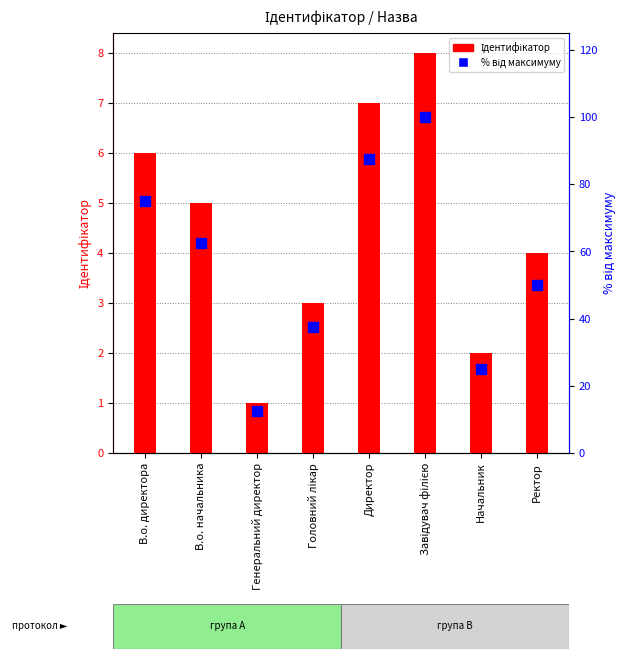

What is the sum of all Ідентифікатор values?

36.0